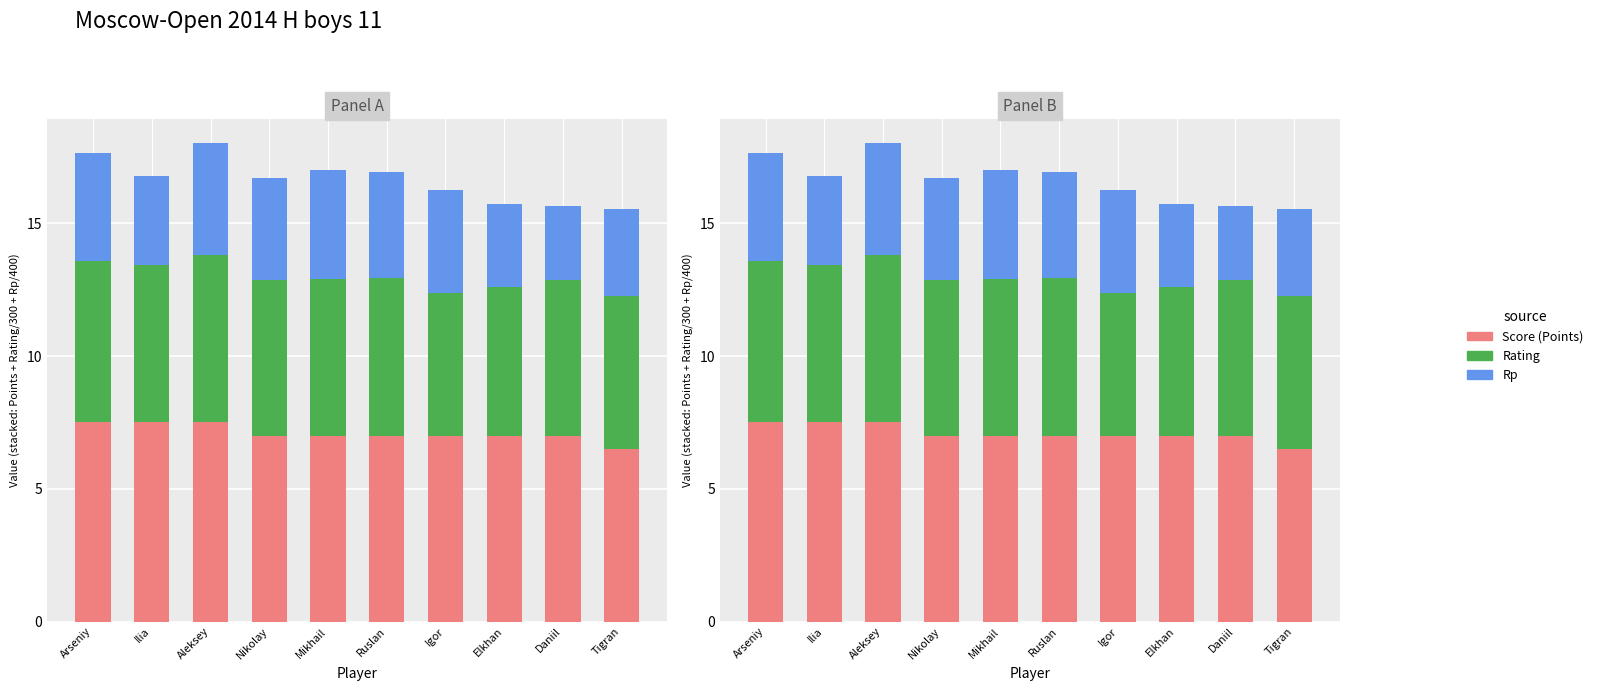

At how many categories does at least one series exceed 4?

10